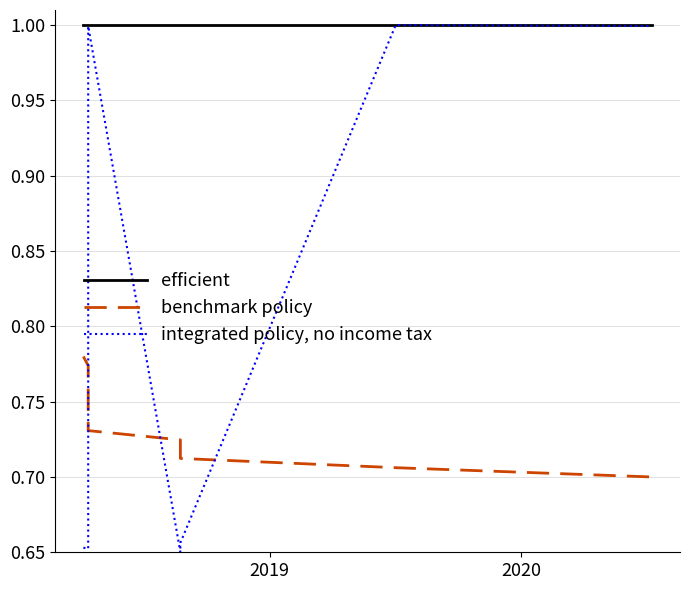

What are all the series names shown in the legend?

efficient, benchmark policy, integrated policy, no income tax